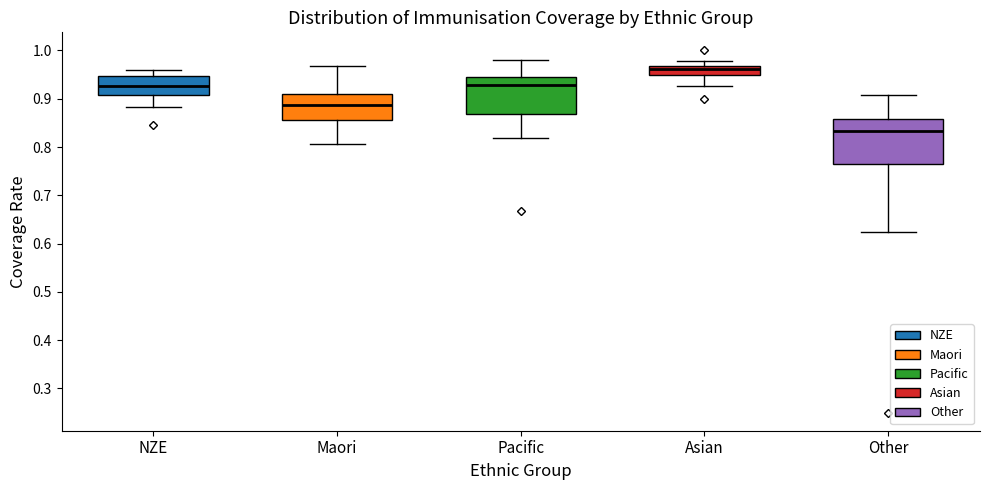

Which box has the lowest median line?

Other